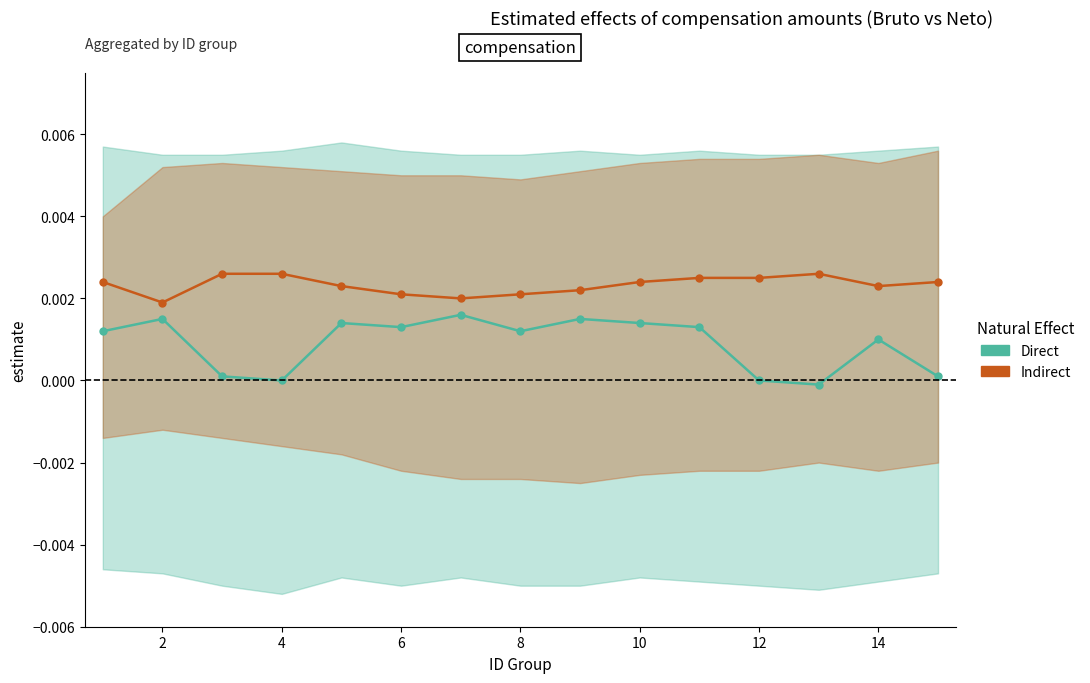

Which series has the largest range (max minus min)?

Direct